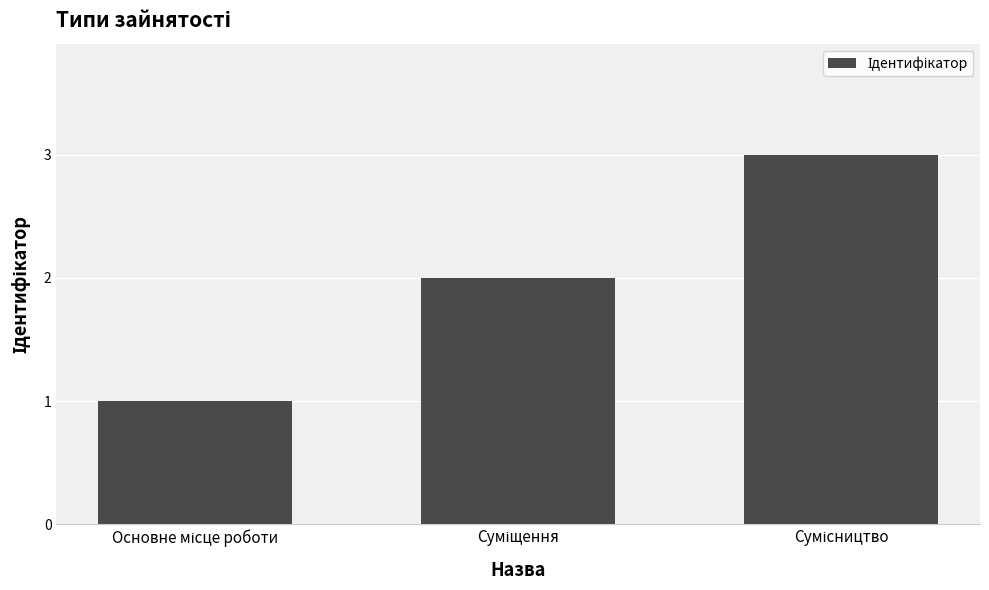

What is the maximum value shown in the chart?

3